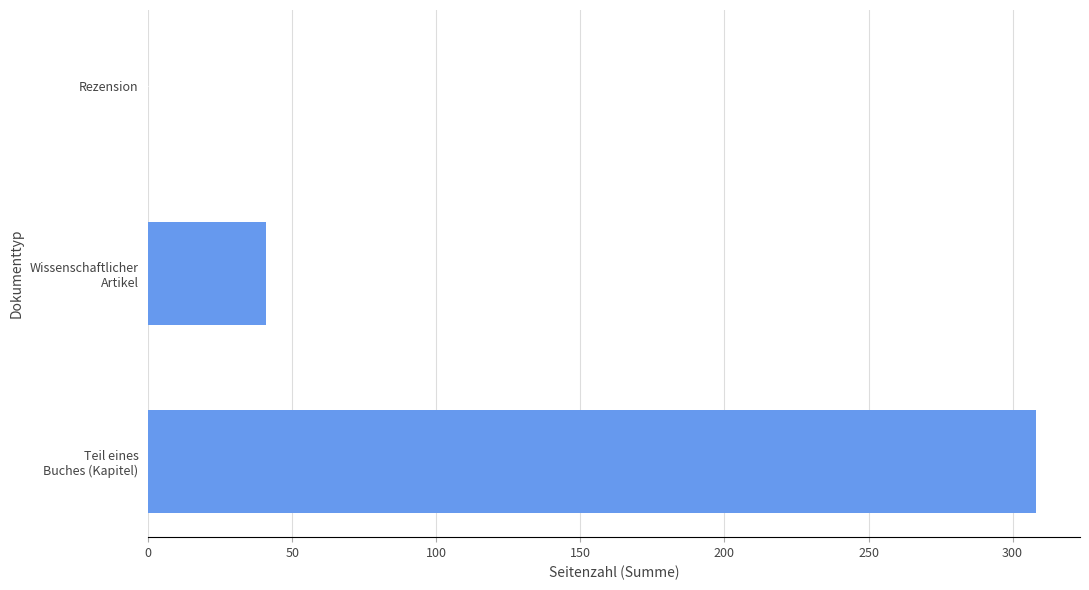

Where is the data nearest to the value 154?

Wissenschaftlicher
Artikel